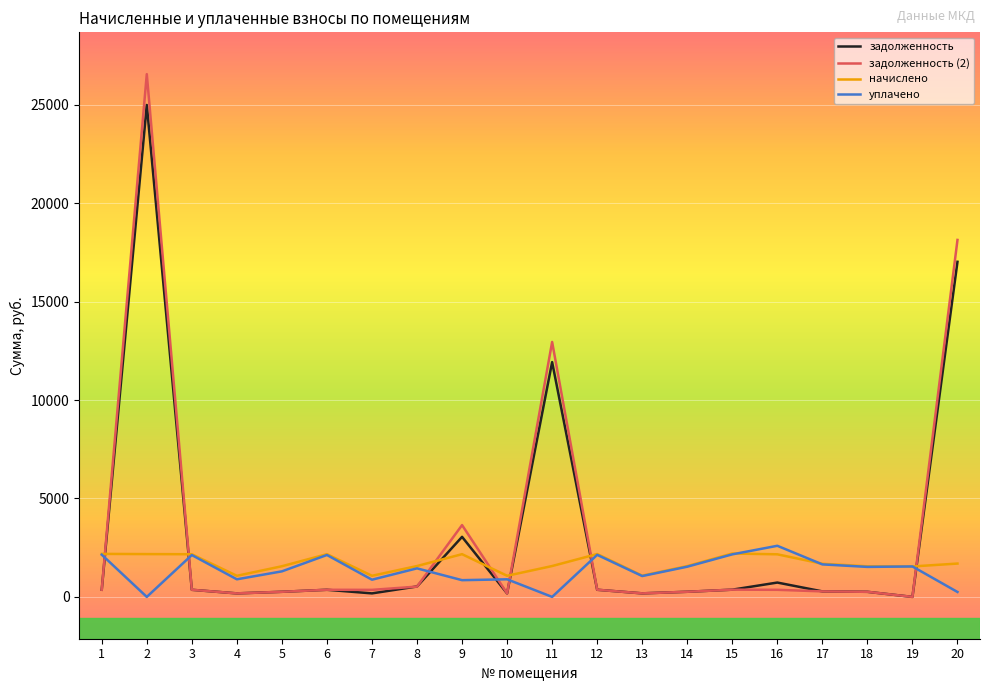

The value of уплачено at 6 is 2129.6. True or false?

True